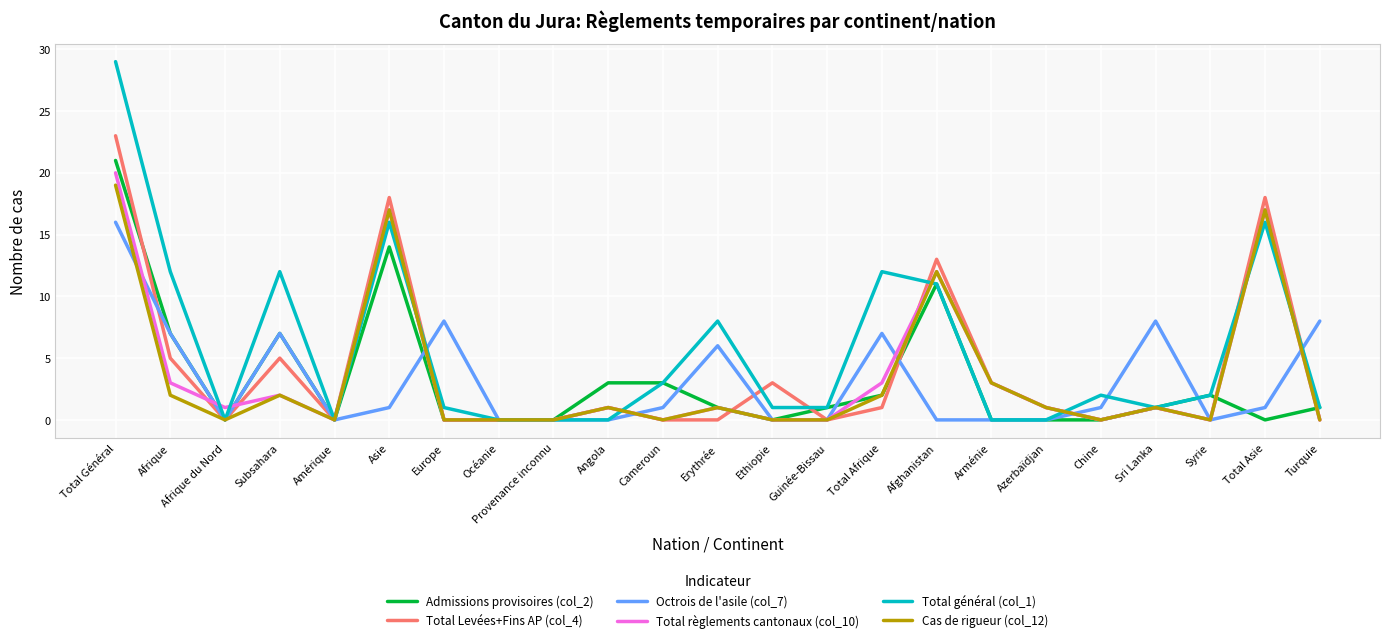

Between Guinée-Bissau and Sri Lanka, which series saw the biggest shift?

Octrois de l'asile (col_7)